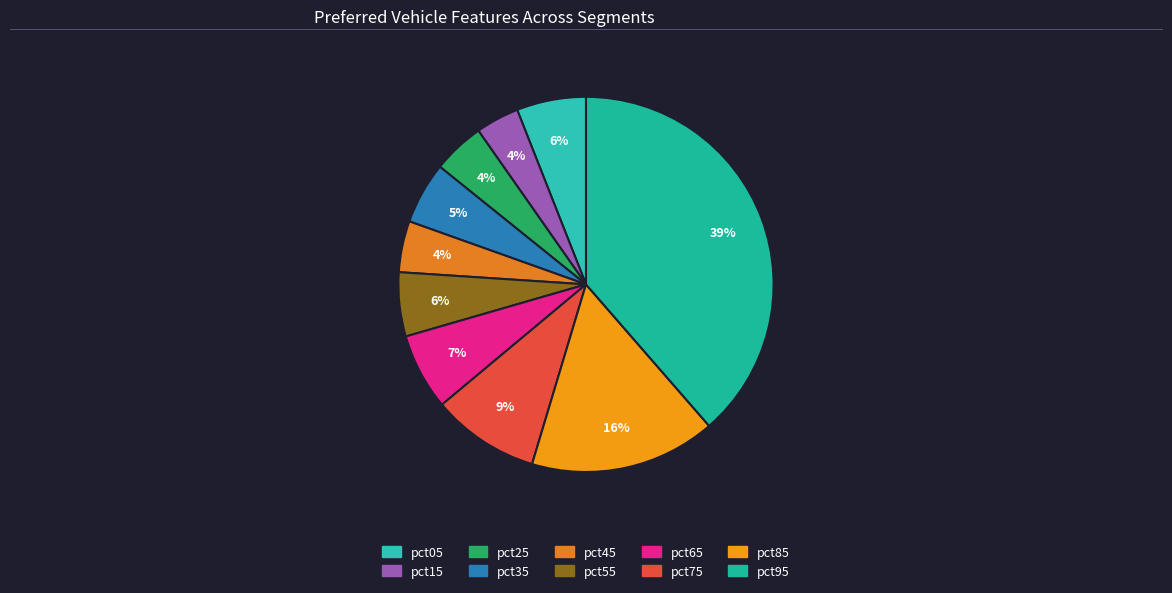

Which slice is the smallest?

pct15